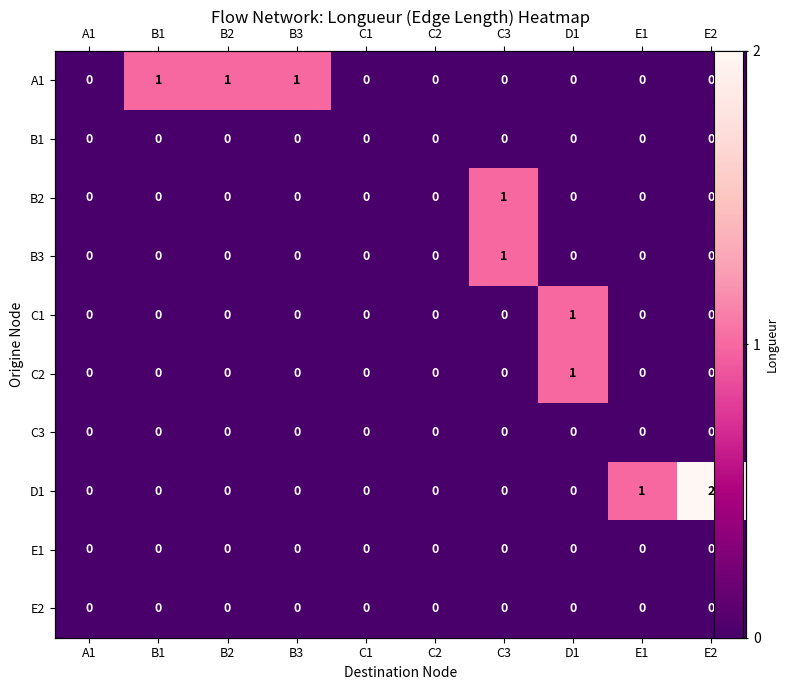

Where is C3 nearest to the value 0?

A1